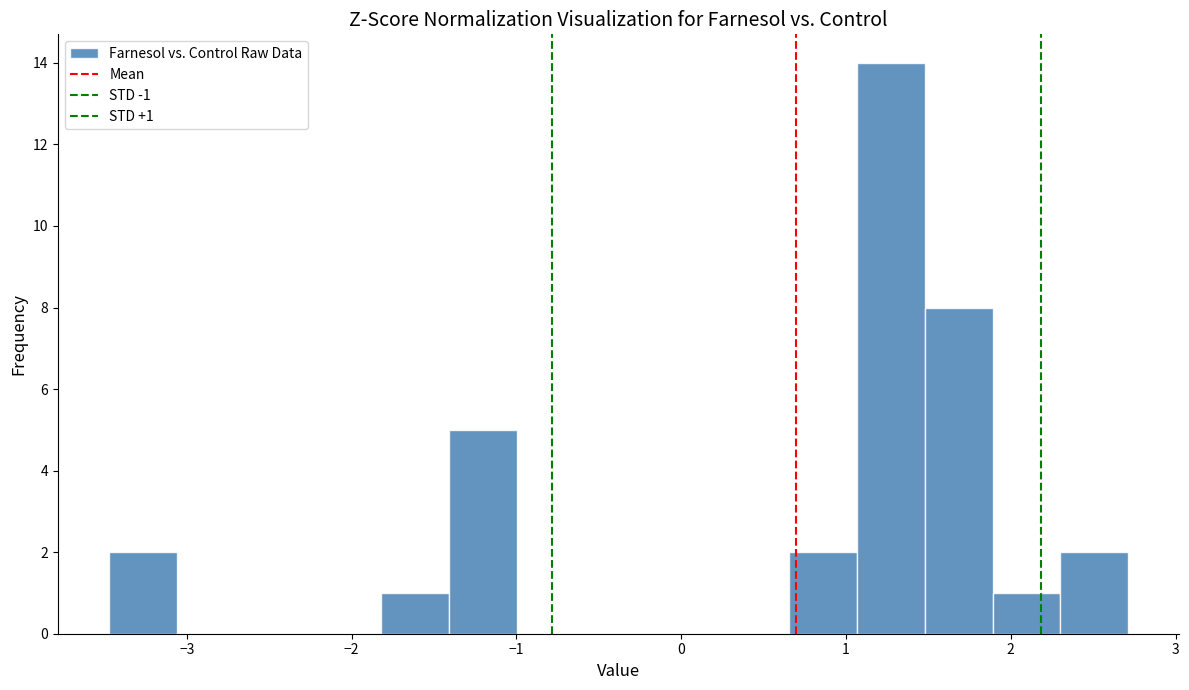

Over which range of the x-axis is the bar tallest?

1.1 to 1.5